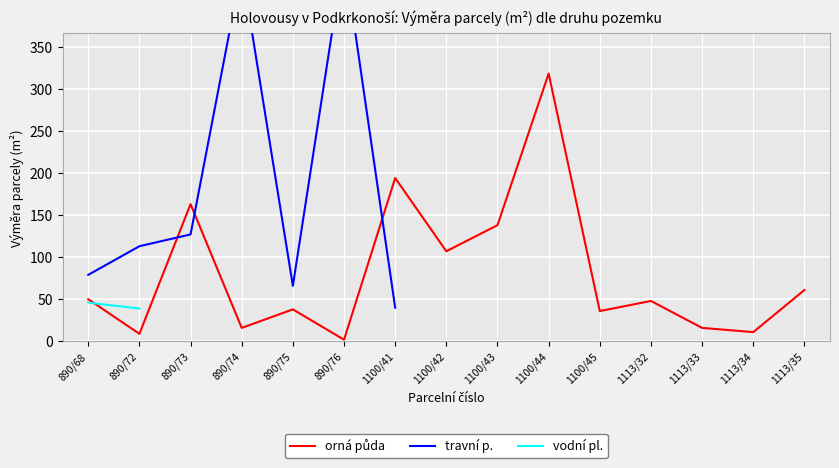

What are all the series names shown in the legend?

orná půda, travní p., vodní pl.